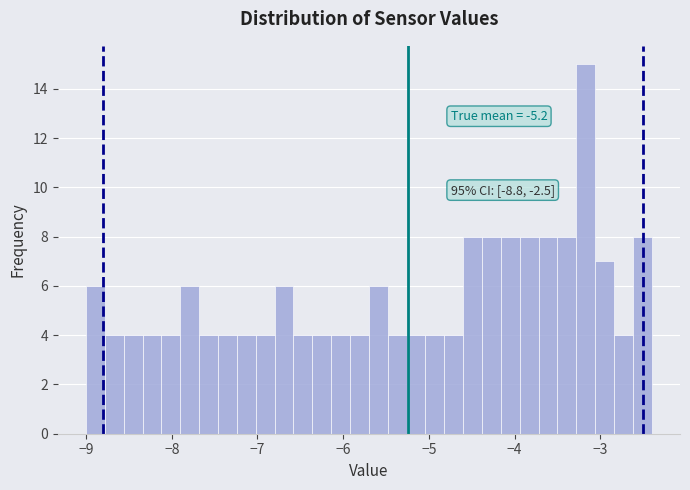

Read against the x-axis, roughly where is the centre of the tallest bar?

-3.2